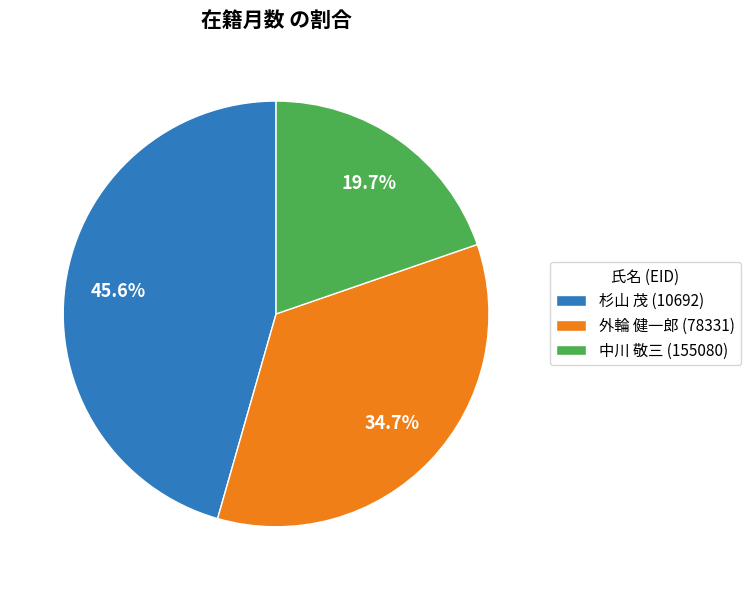

To the nearest percent, what is the difference between the largest and smallest slice percentages?

26%